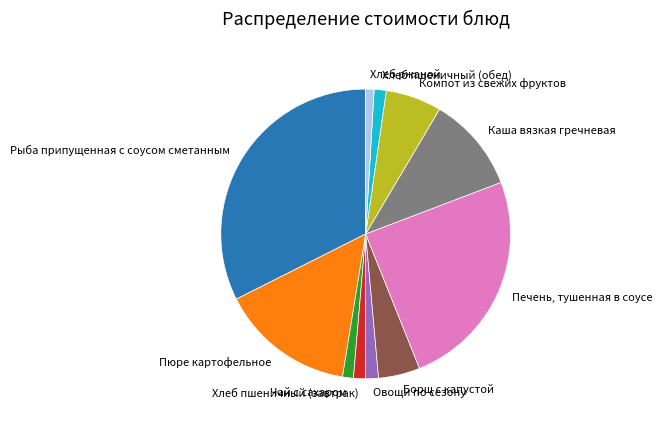

Between Каша вязкая гречневая and Борщ с капустой, which is larger?

Каша вязкая гречневая